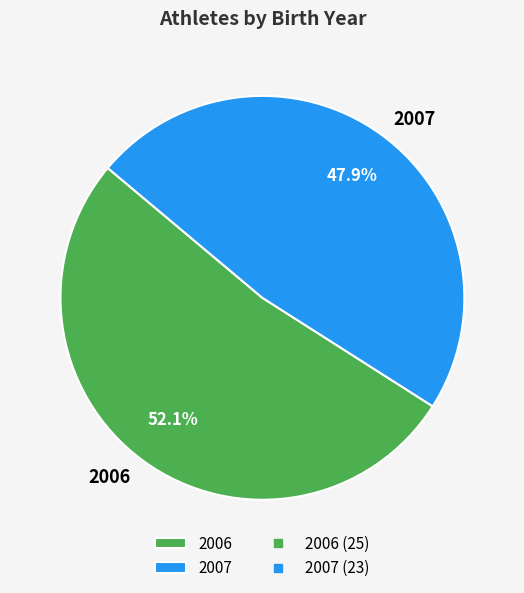

How much of the chart is everything except 2007?

52.1%